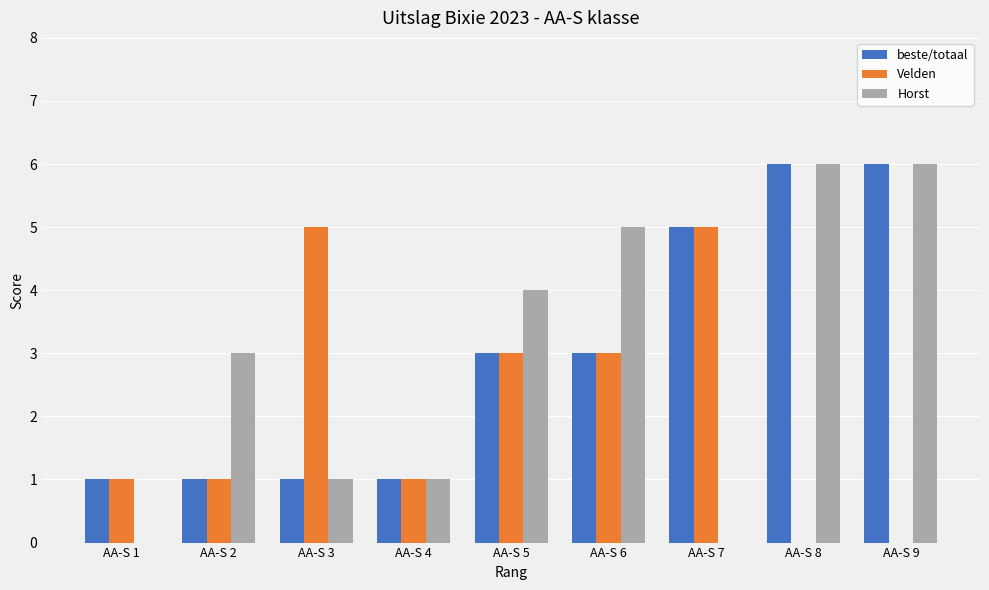

Is it true that beste/totaal equals 5 at AA-S 7?

True